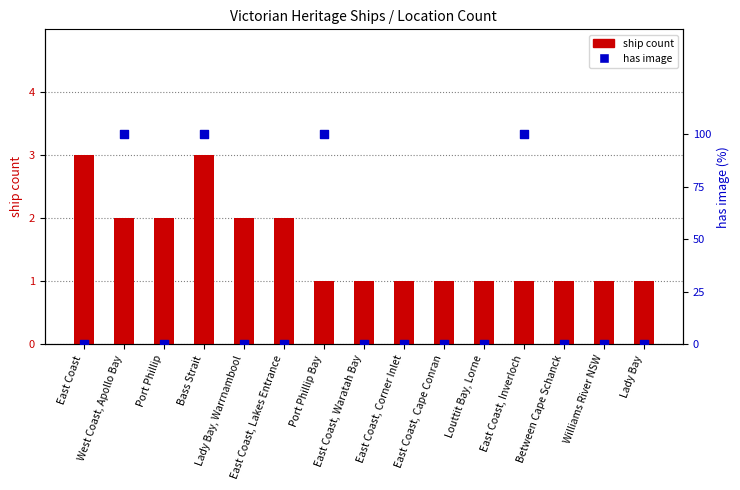

Between East Coast and Williams River NSW, which is larger?

East Coast